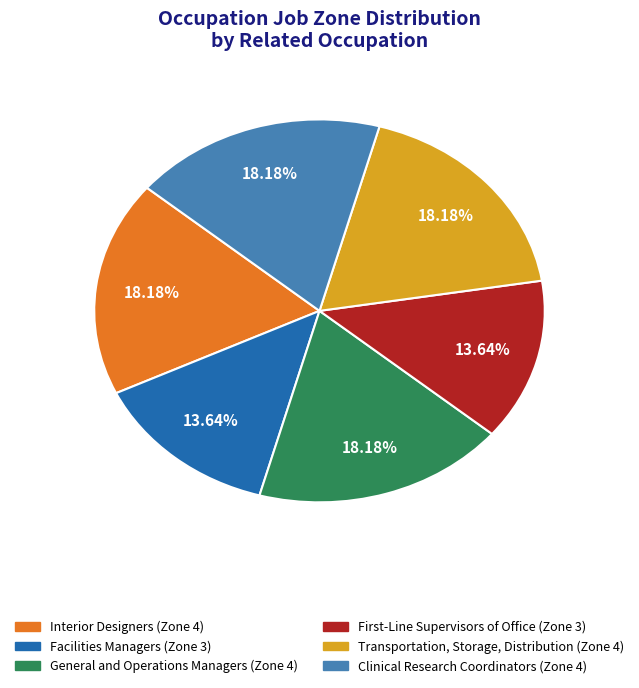

How many slices are in this pie chart?

6